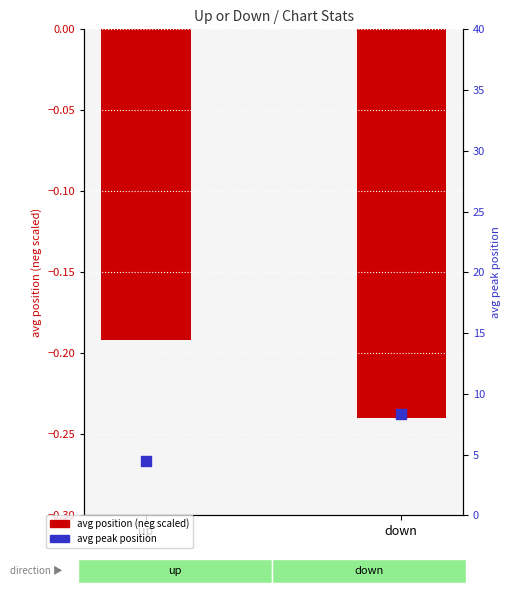

Which series has the widest spread of Y values?

avg peak position